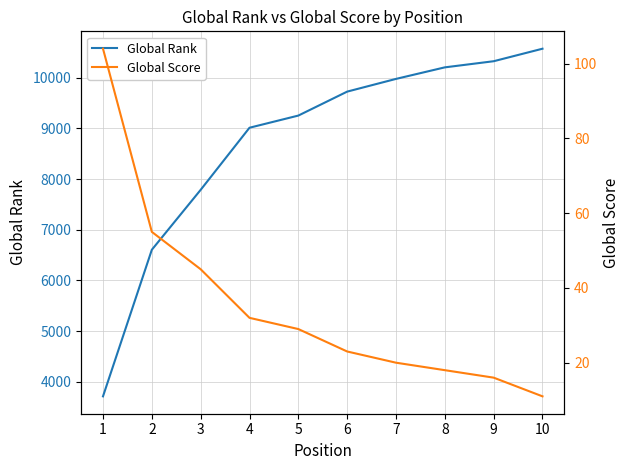

Reading left to right, what are all the values shown in this chart?

Global Rank: 3711	6605	7788	9014	9254	9727	9978	10206	10327	10574
Global Score: 104	55	45	32	29	23	20	18	16	11